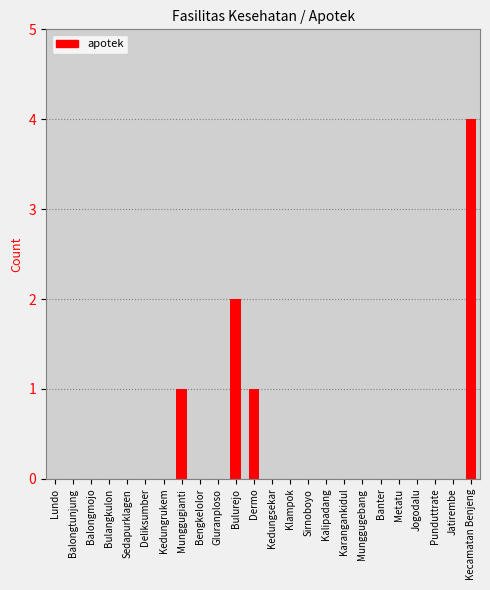

Reading left to right, what are all the values shown in this chart?

Lundo=0	Balongtunjung=0	BaIongmojo=0	Bulangkulon=0	Sedapurklagen=0	Deliksumber=0	Kedungrukem=0	Munggugianti=1	BengkeIoIor=0	GIuranploso=0	Bulurejo=2	Dermo=1	Kedungsekar=0	Klampok=0	Sirnoboyo=0	Kalipadang=0	Karangankidul=0	Munggugebang=0	Banter=0	Metatu=0	Jogodalu=0	Punduttrate=0	Jatirembe=0	Kecamatan Benjeng=4